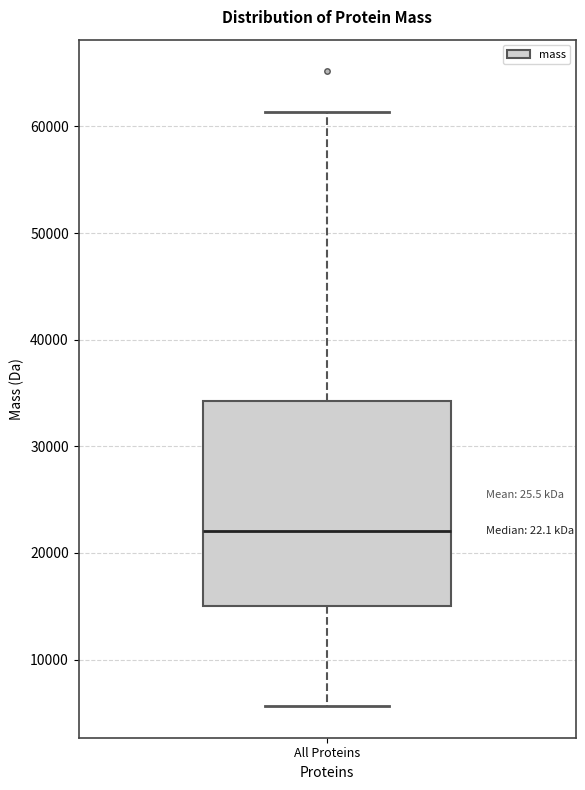

Read this box plot against the y-axis: the position of the median line, the range covered by the box, and the ends of both whiskers. The values are not printed on the chart, so give them approximately, as read against the axis.

median 22000, box 15000 to 34000, whiskers 6000 to 61000